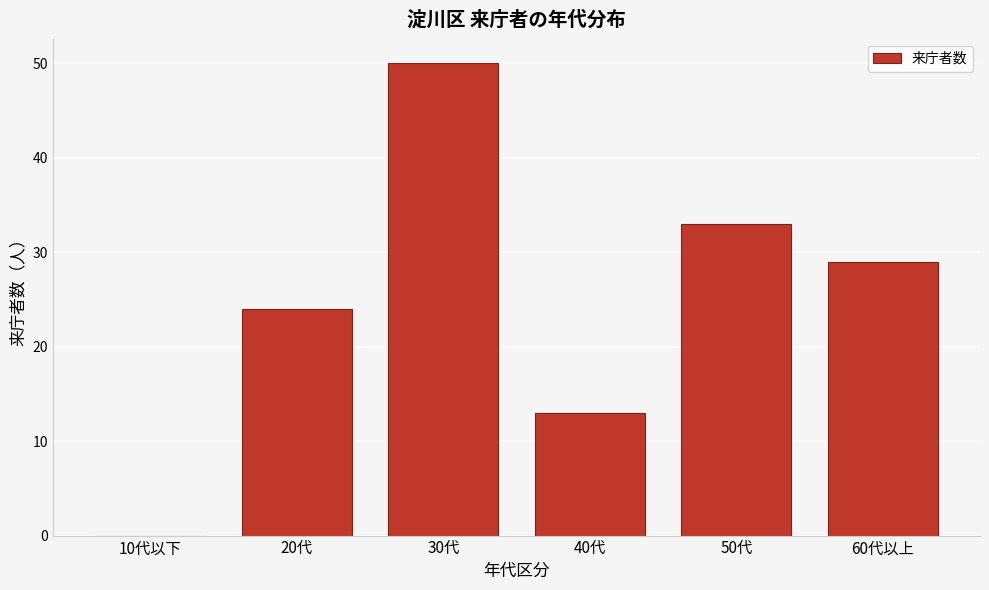

Reading right to left, what are all the values shown in this chart?

60代以上=29	50代=33	40代=13	30代=50	20代=24	10代以下=0